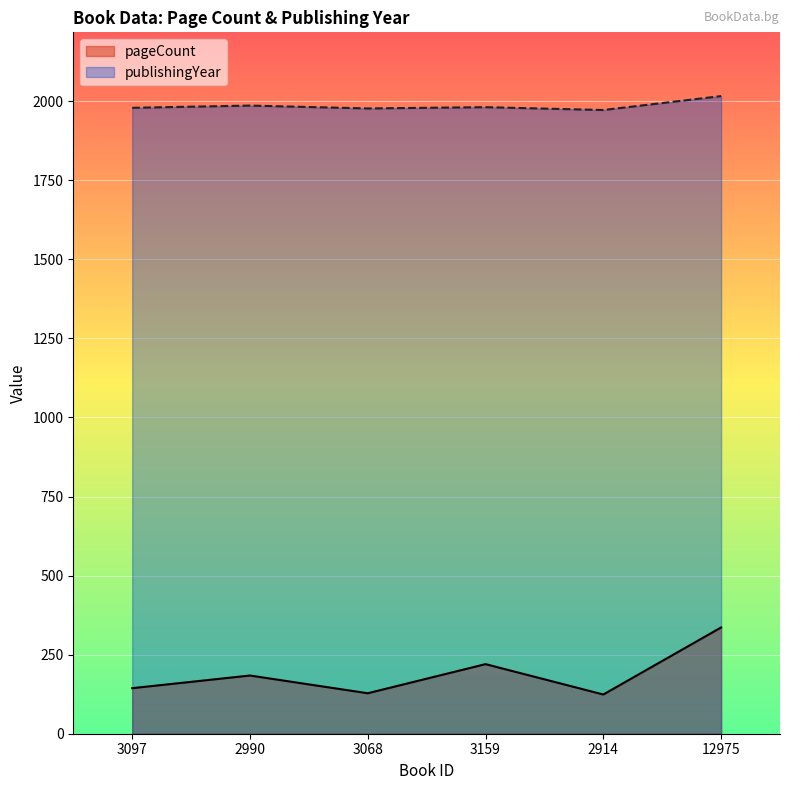

Reading left to right, what are all the values shown in this chart?

pageCount: 144	184	128	220	124	336
publishingYear: 1979	1986	1977	1981	1972	2016